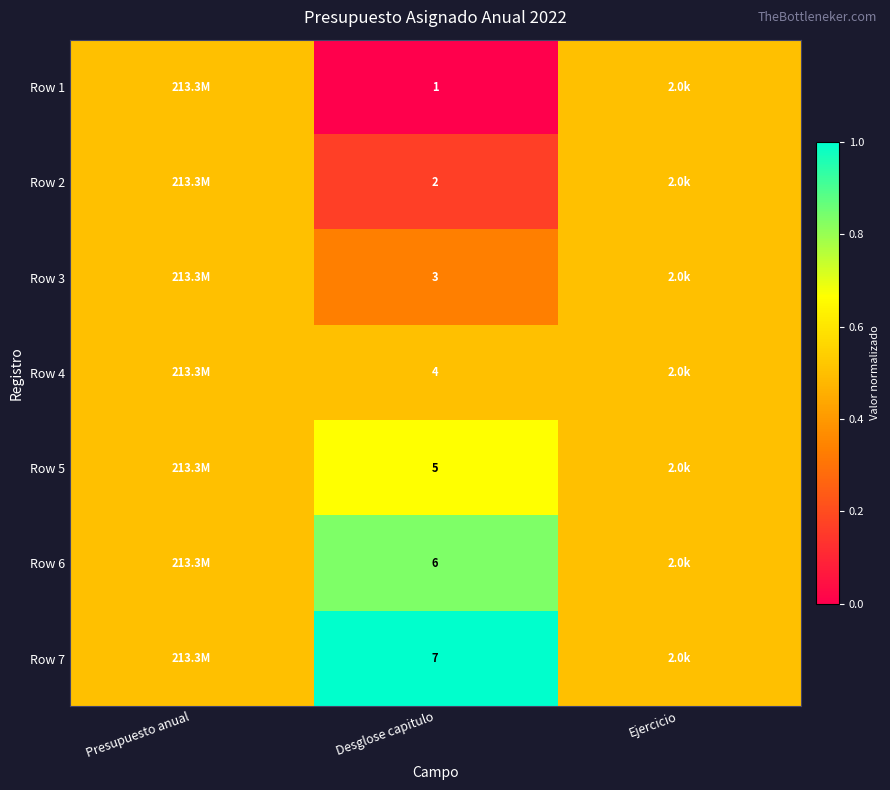

Is it true that Row 7 equals 1.7 at Desglose capitulo?

False